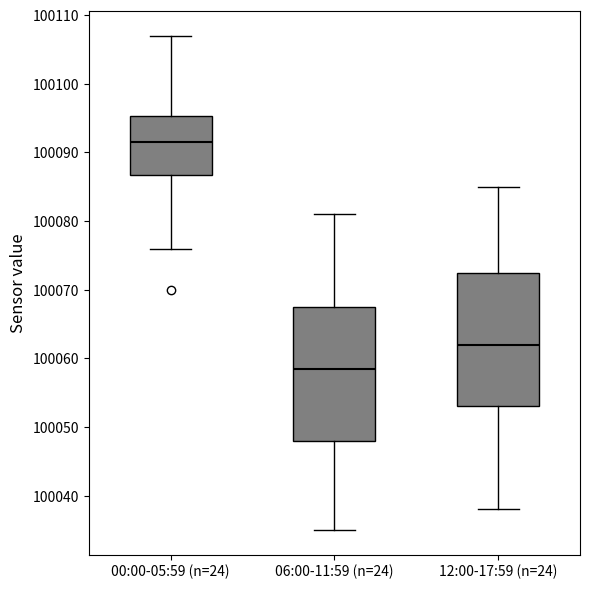

Where does the lower whisker of the box for 12:00-17:59 (n=24) end on the y-axis? The values are not printed on the chart, so give them approximately, as read against the axis.

100038